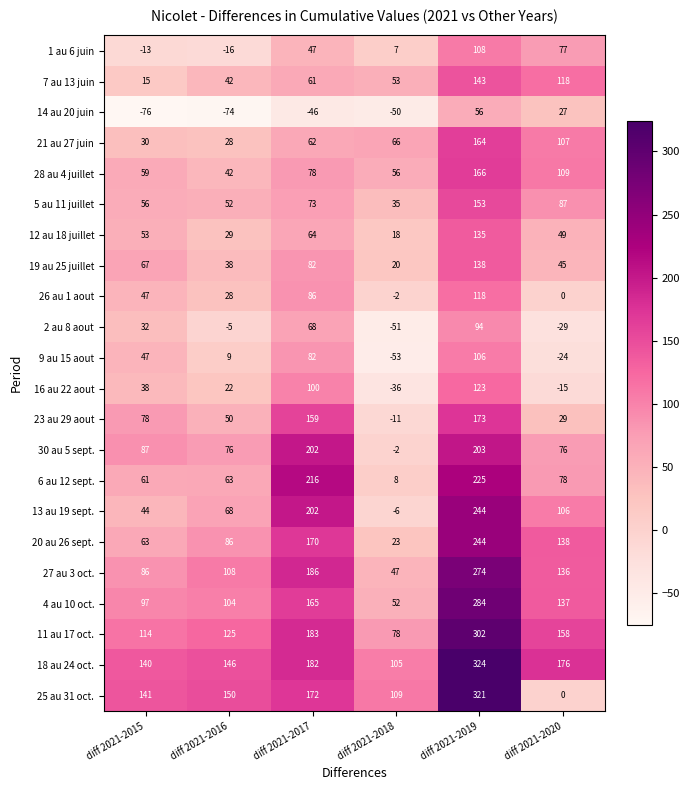

What is the difference between the 12 au 18 juillet values at diff 2021-2018 and diff 2021-2016?

11